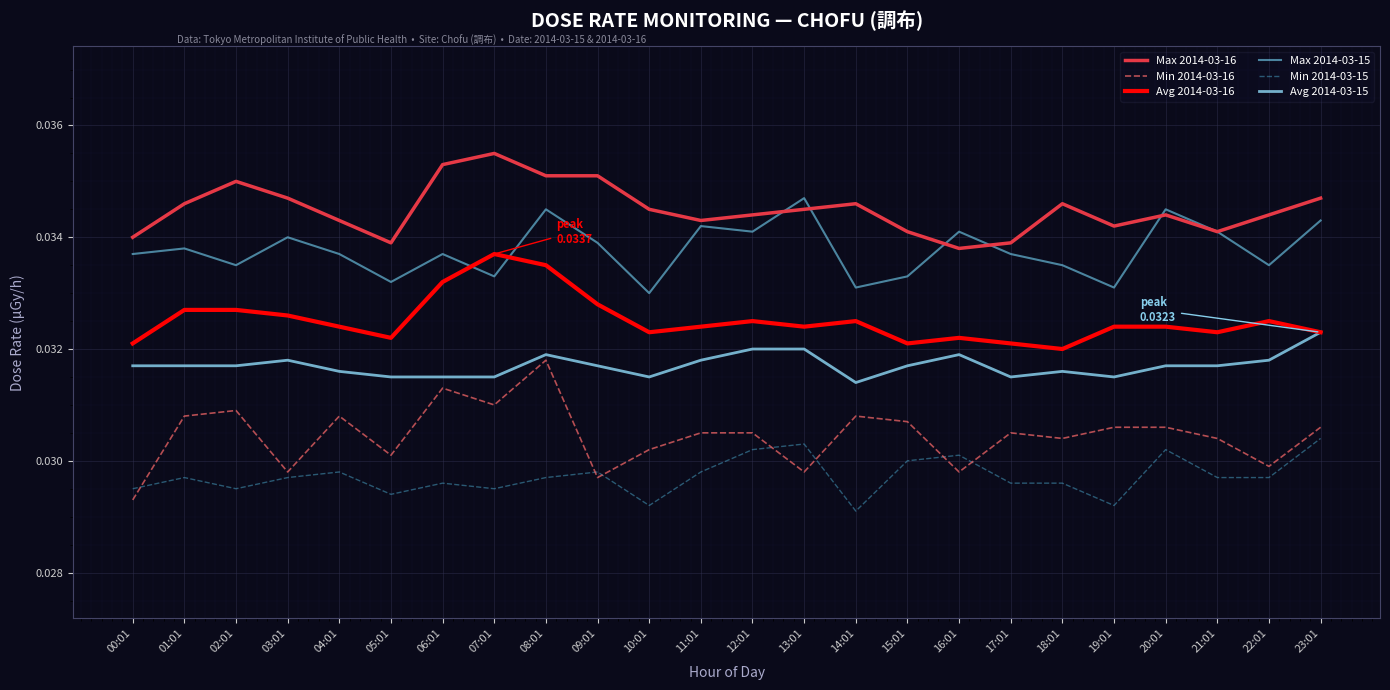

How many lines are shown in the chart?

6